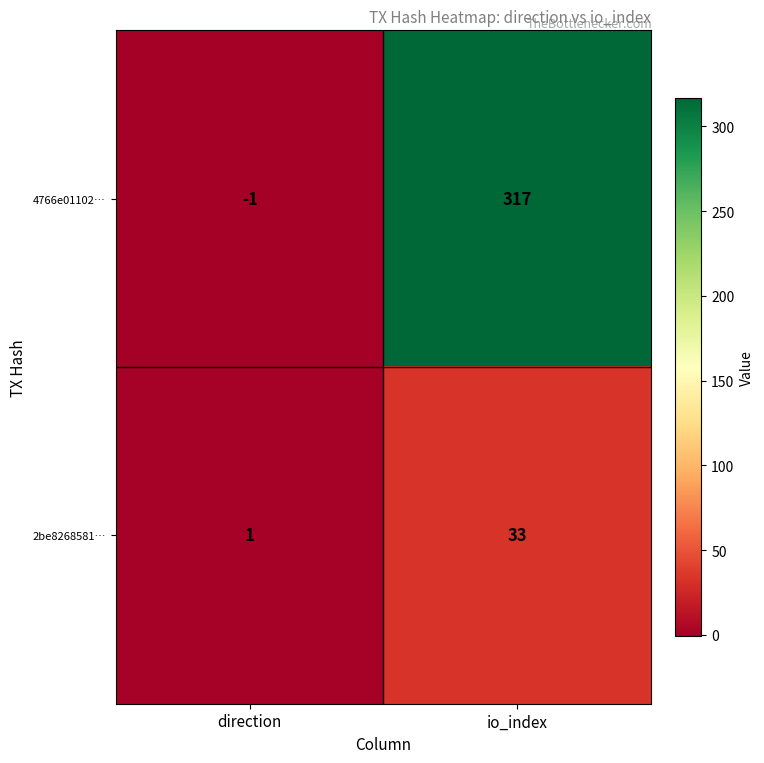

Which series has the widest spread of values?

4766e01102…